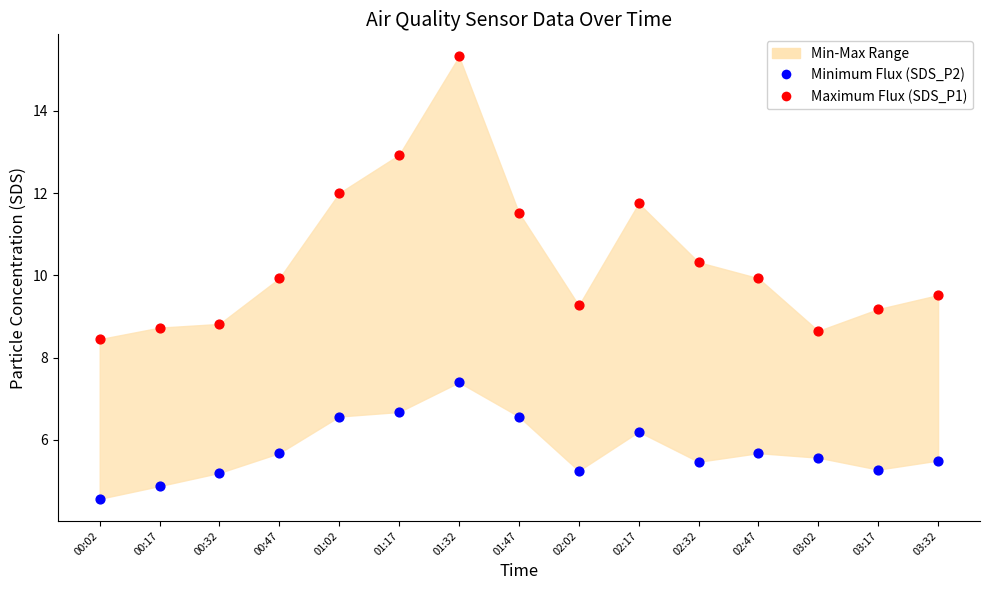

Which series has the largest Y range (max minus min)?

Maximum Flux (SDS_P1)